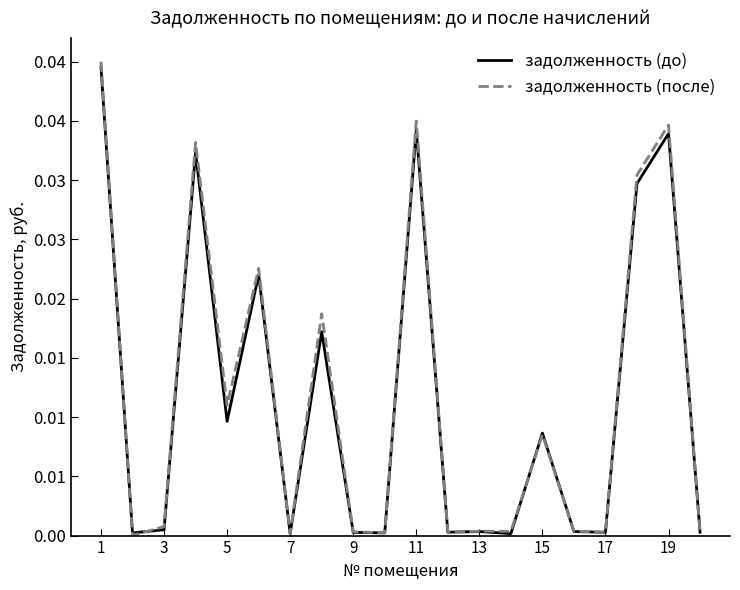

What are all the series names shown in the legend?

задолженность (до), задолженность (после)